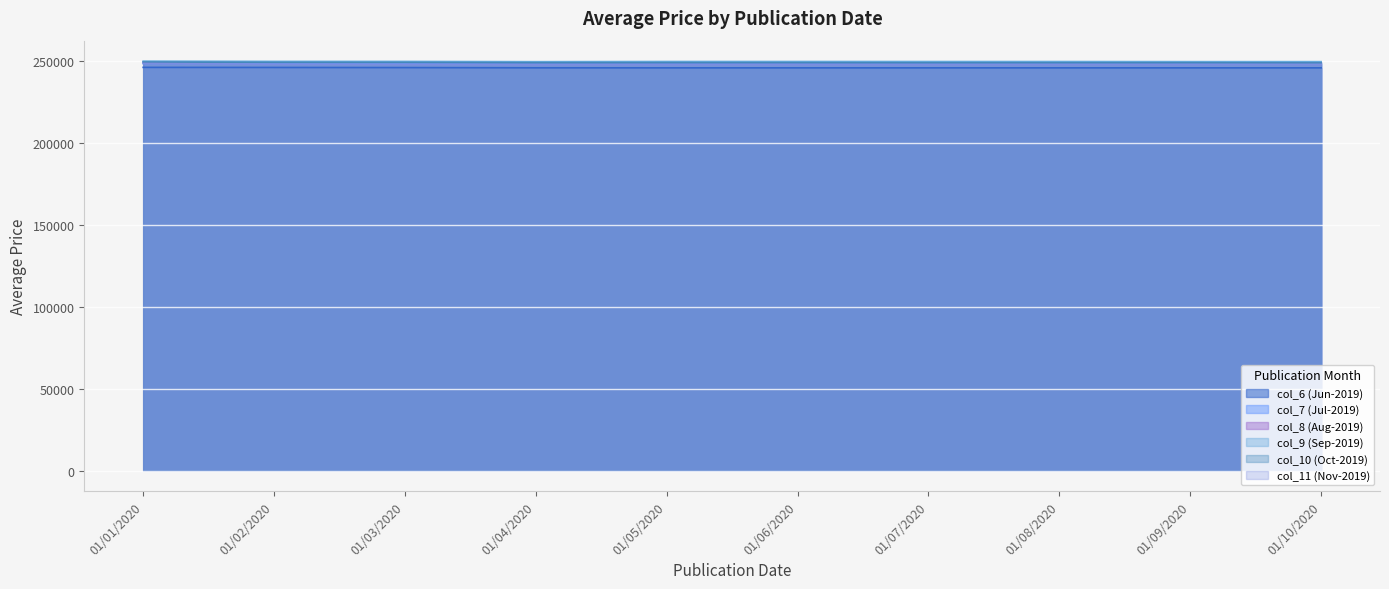

Is it true that col_8 (Aug-2019) equals 388849 at 01/05/2020?

False